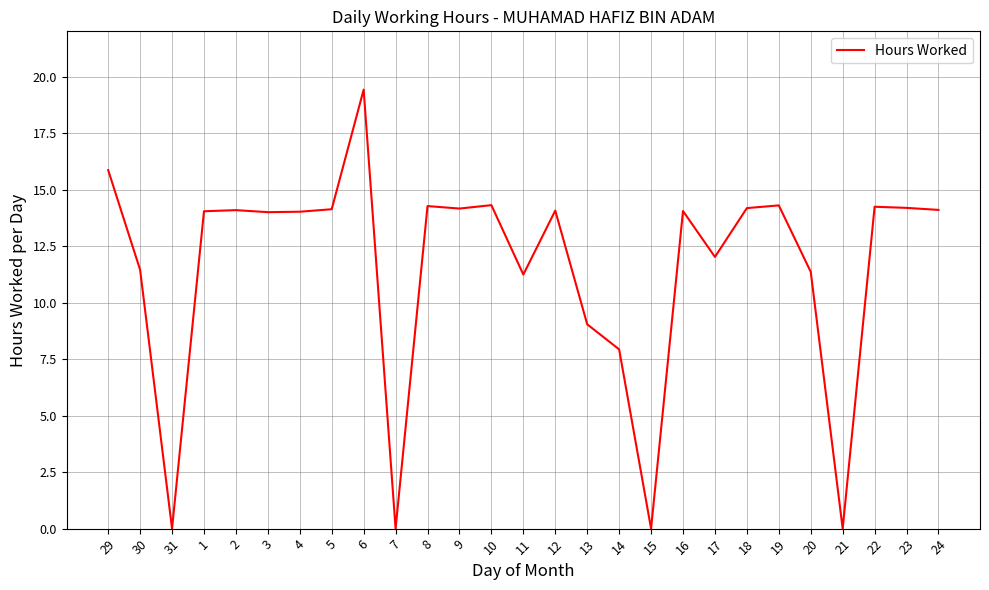

What is the difference between the maximum and minimum values?

19.4